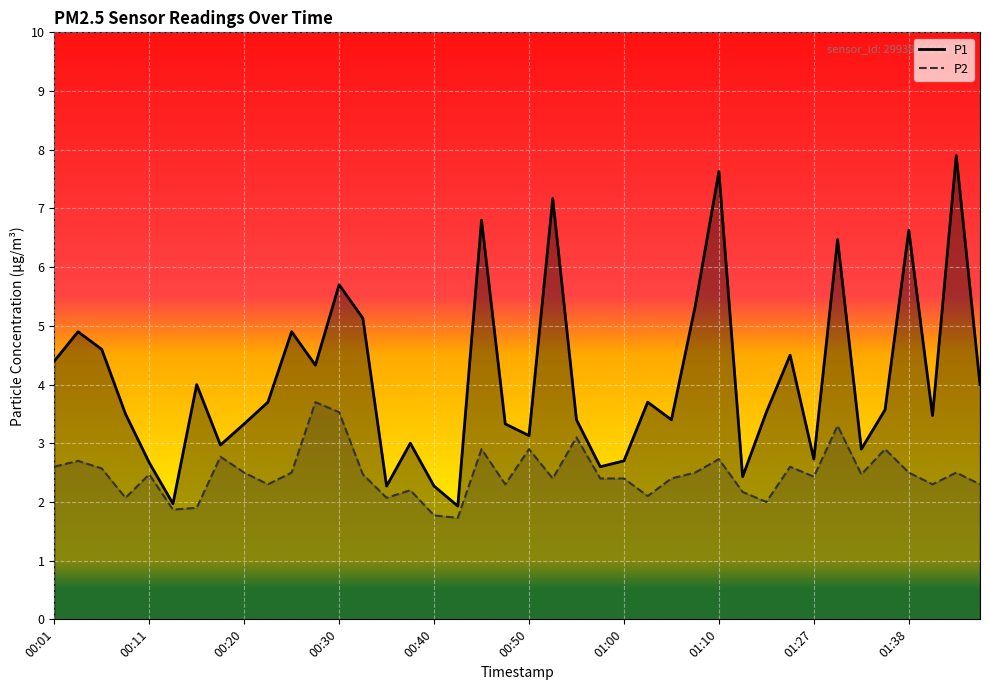

At which category is the sum across all series the highest?

38